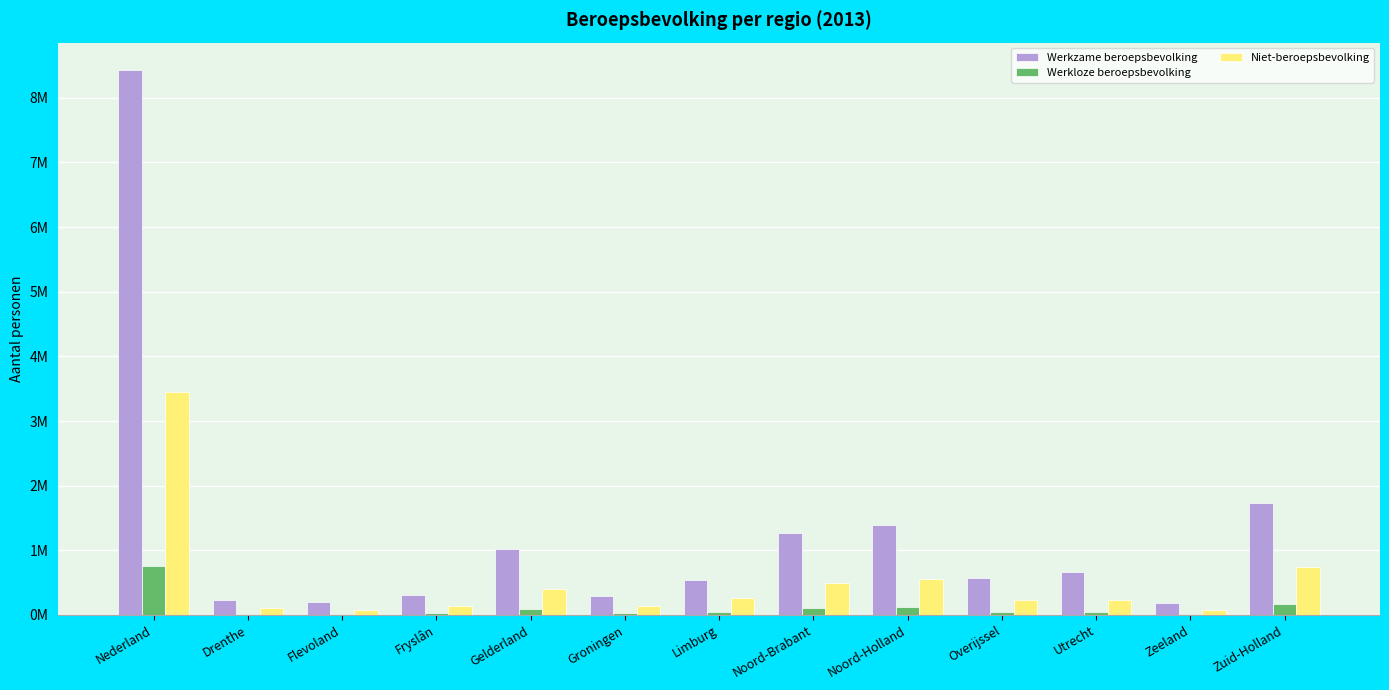

Reading left to right, what are all the values shown in this chart?

Werkzame beroepsbevolking: 8.4	0.2	0.2	0.3	1.0	0.3	0.5	1.3	1.4	0.6	0.7	0.2	1.7
Werkloze beroepsbevolking: 0.8	0.0	0.0	0.0	0.1	0.0	0.0	0.1	0.1	0.1	0.1	0.0	0.2
Niet-beroepsbevolking: 3.5	0.1	0.1	0.1	0.4	0.1	0.3	0.5	0.5	0.2	0.2	0.1	0.7